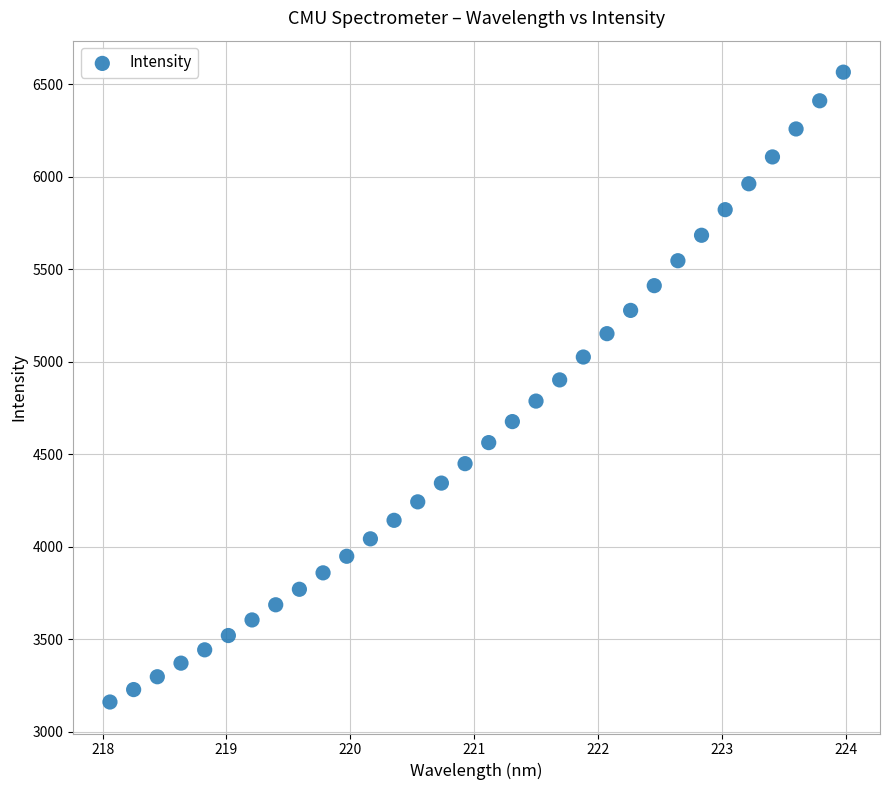

What is the range of X values (max minus min)?

5.9